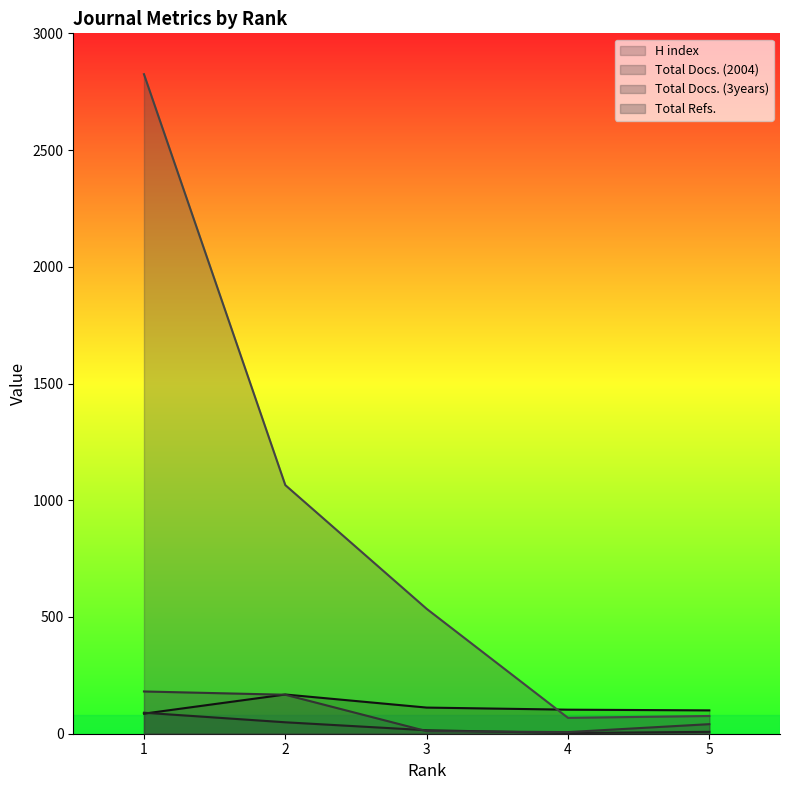

Which series has the largest total across all categories?

Total Refs.